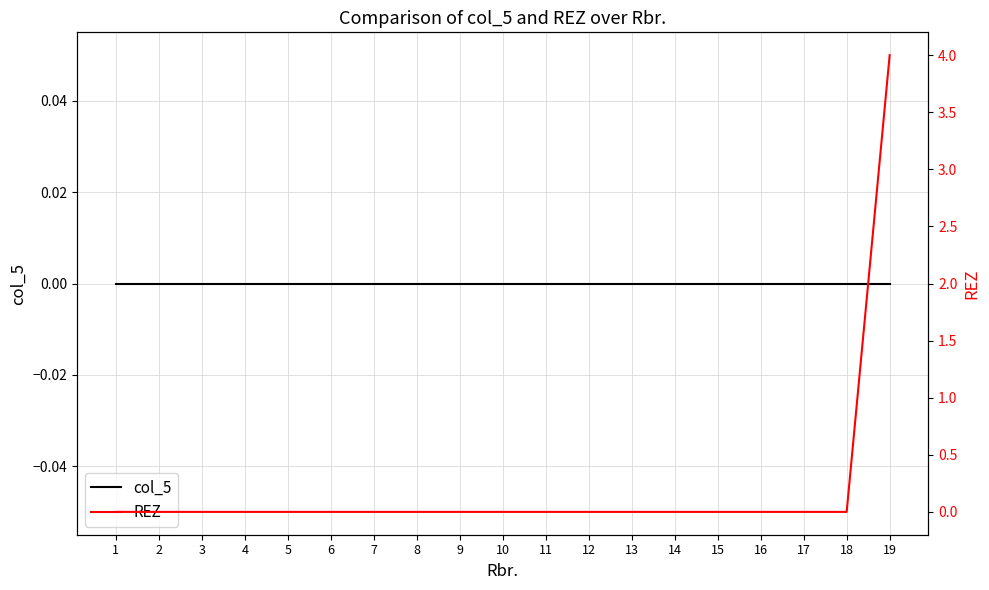

Count the number of data series in this chart.

2